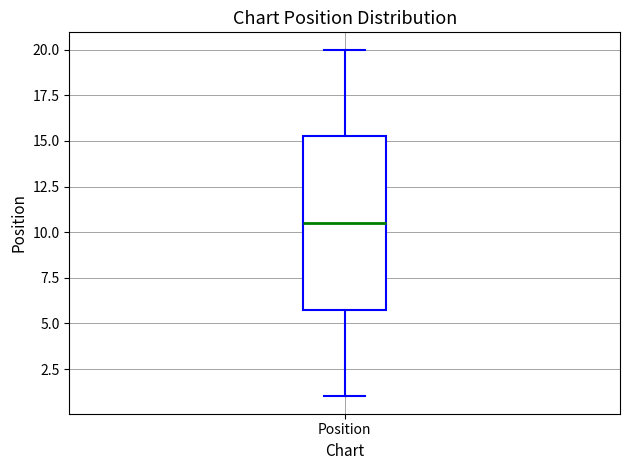

Transcribe this box plot: give where the median line is, the range the box spans, and where the two whiskers end, as read against the y-axis. The values are not printed on the chart, so give them approximately, as read against the axis.

median 10.5, box 6.0 to 15.5, whiskers 1.0 to 20.0